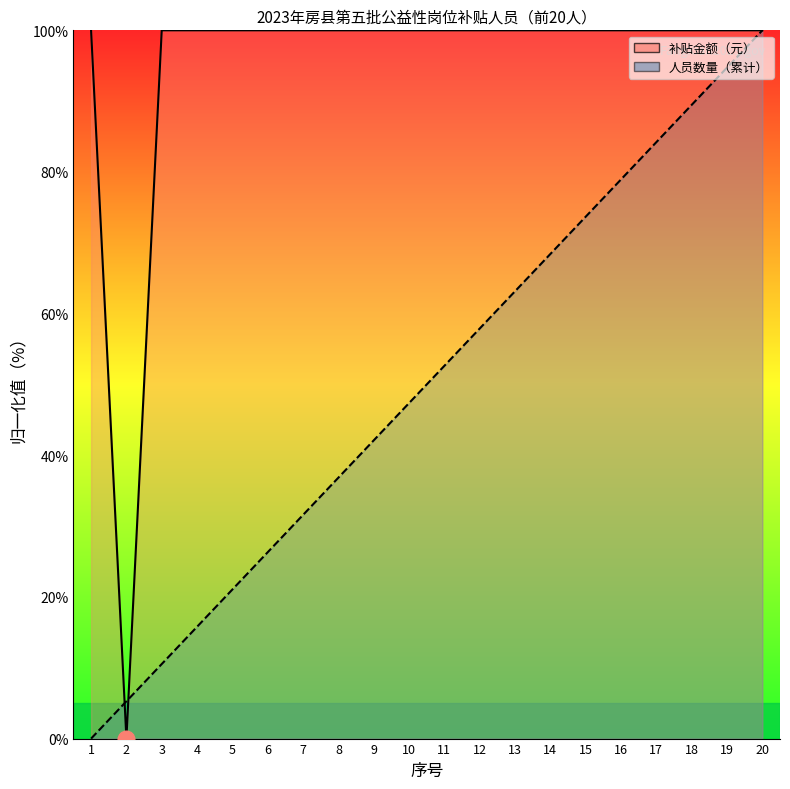

The value of 人员数量（累计） at 7 is 31.6. True or false?

True